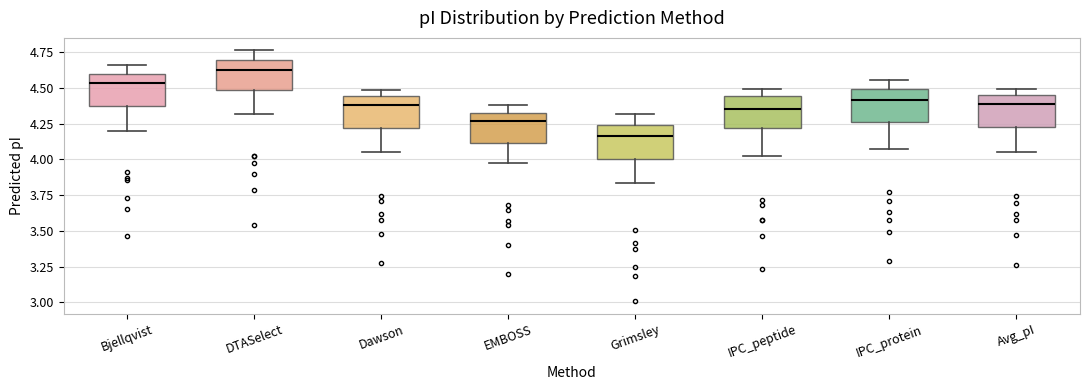

Where does the lower whisker of the box for IPC_protein end on the y-axis? The values are not printed on the chart, so give them approximately, as read against the axis.

4.10